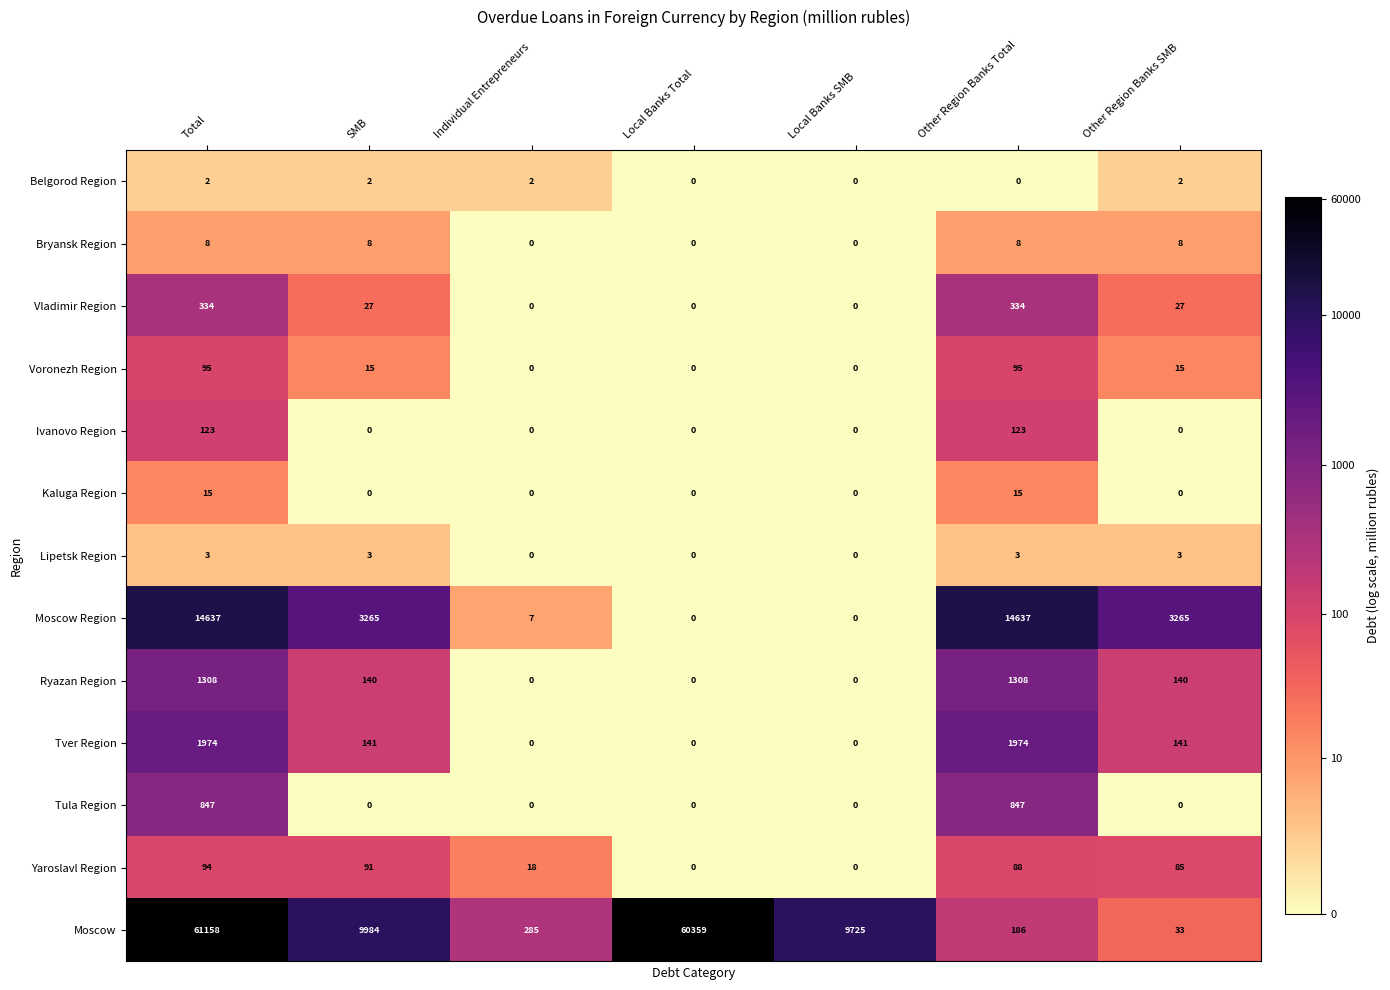

What is the difference between the second highest and minimum values in the Moscow series?

60326